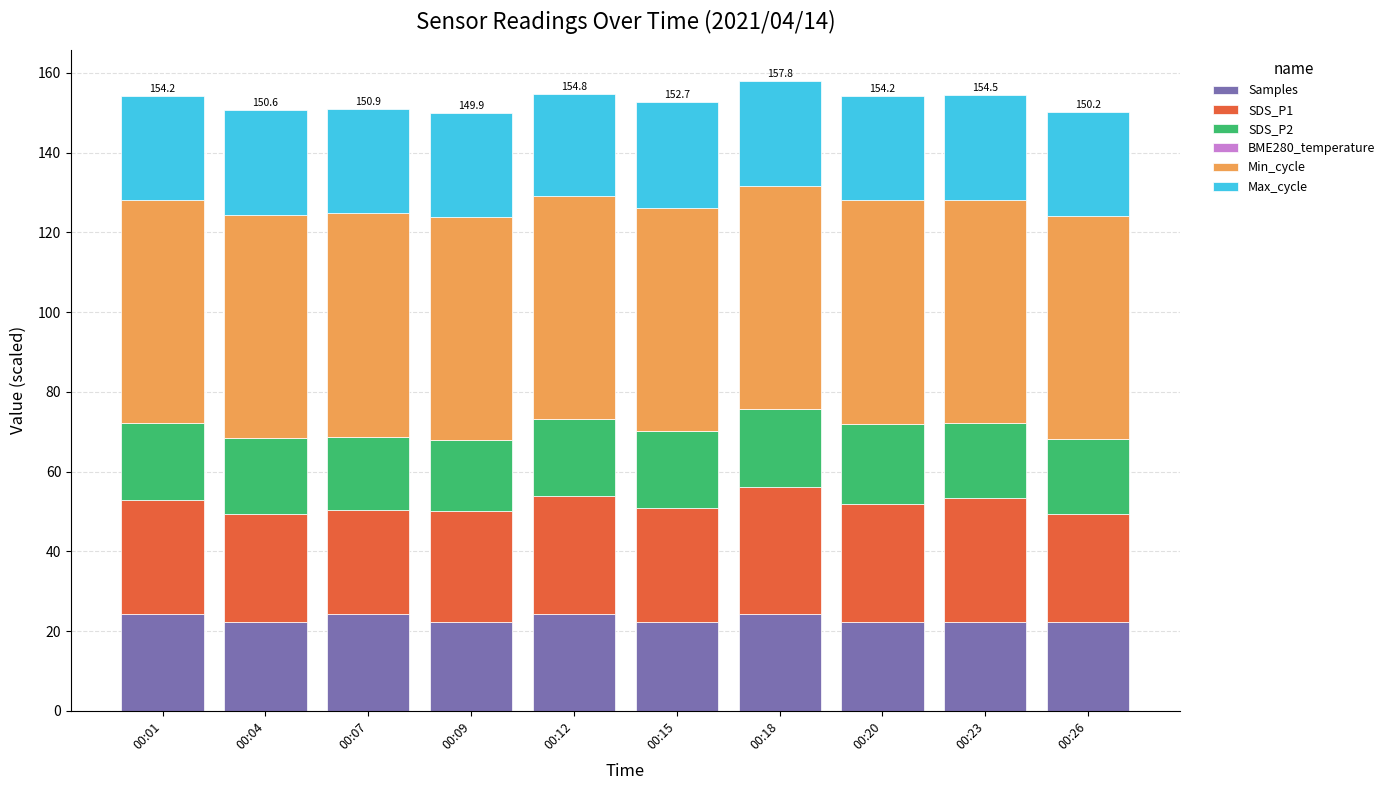

What is the total value across all series at 00:04?

150.6